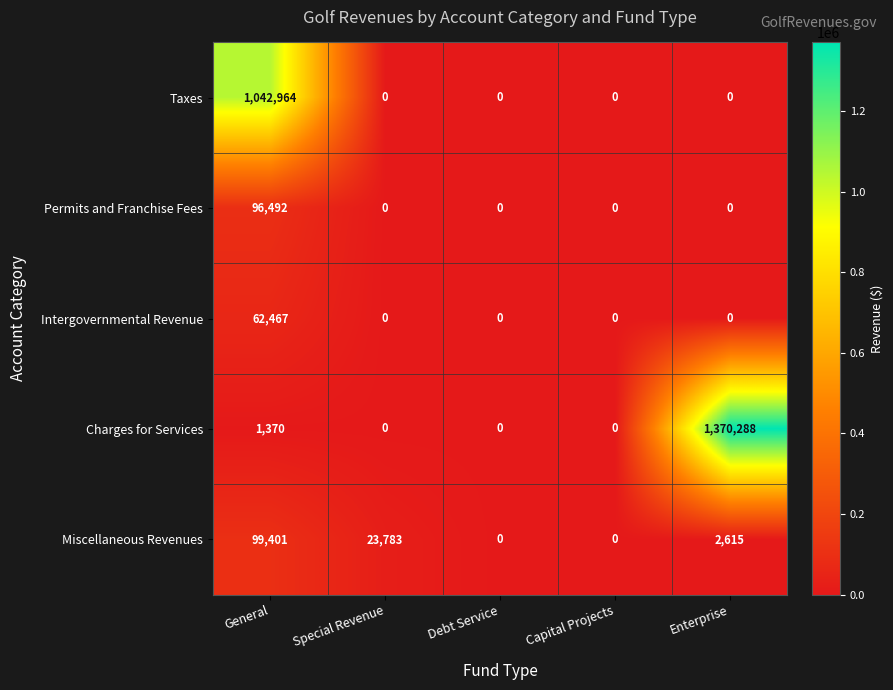

At which label is Miscellaneous Revenues closest to 49700?

Special Revenue